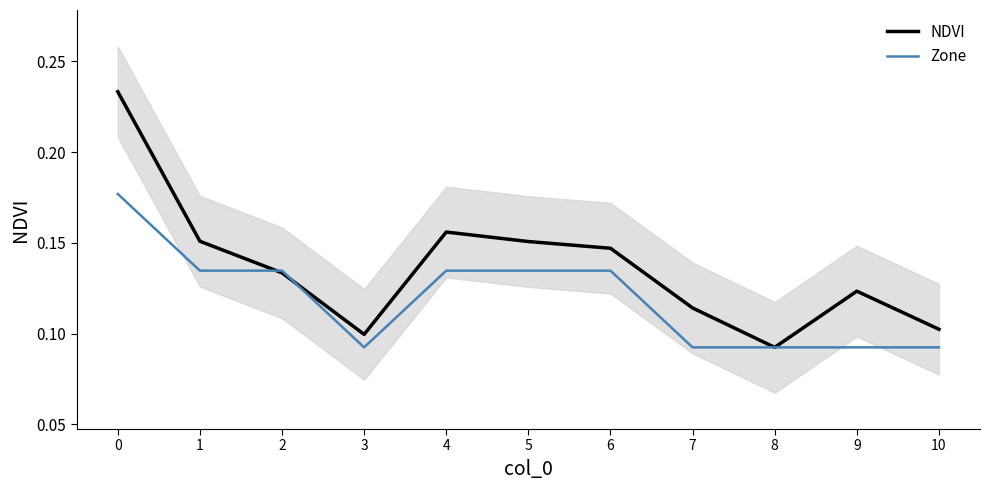

Does the chart have visible grid lines?

No